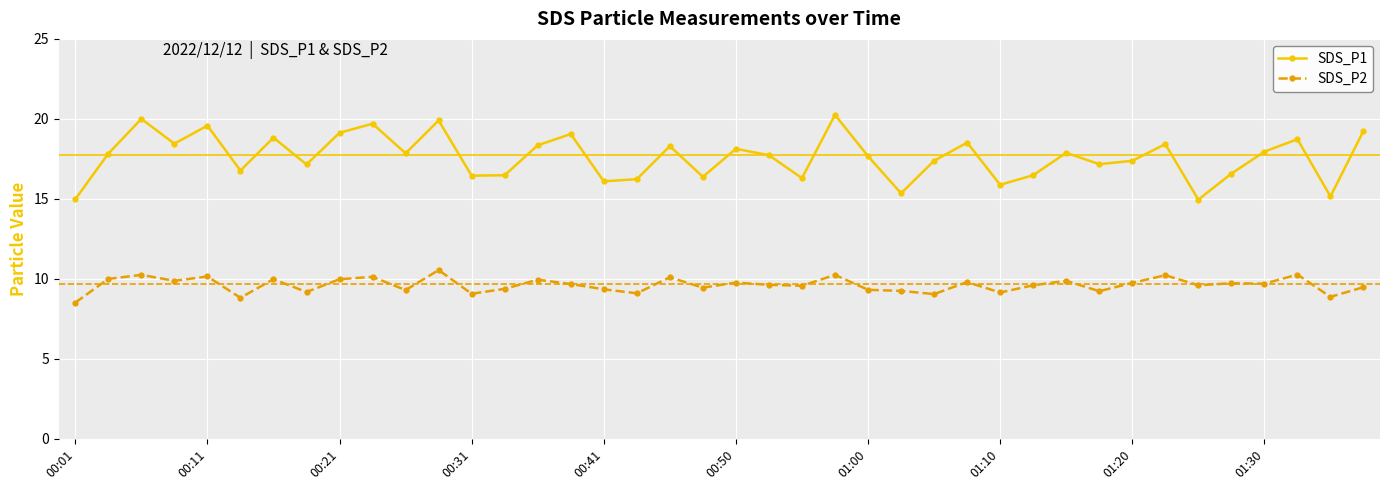

What is the value of the SDS_P1 point at the 11th from the left?

17.9